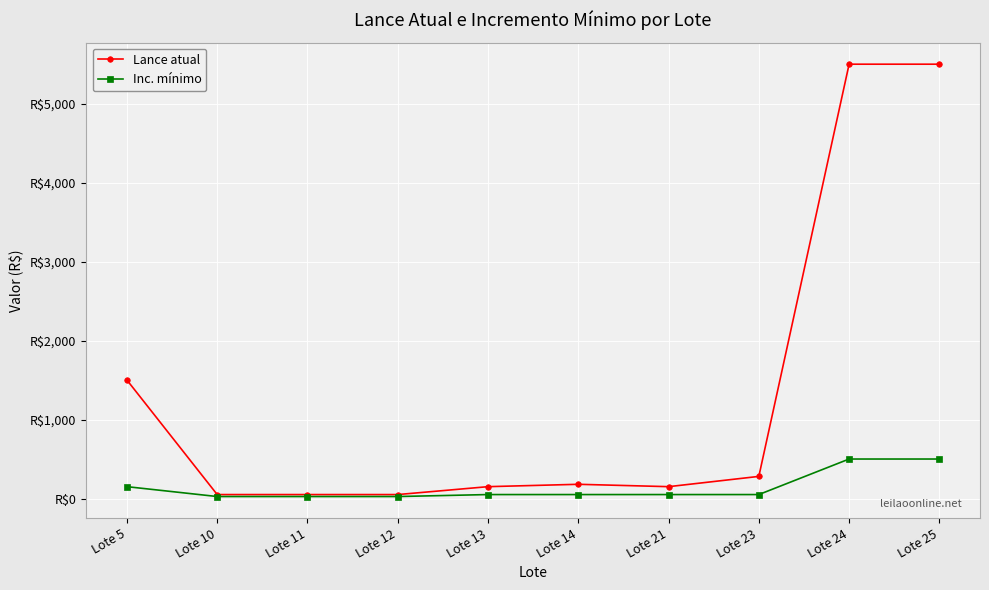

Between Lote 21 and Lote 25, which is larger?

Lote 25